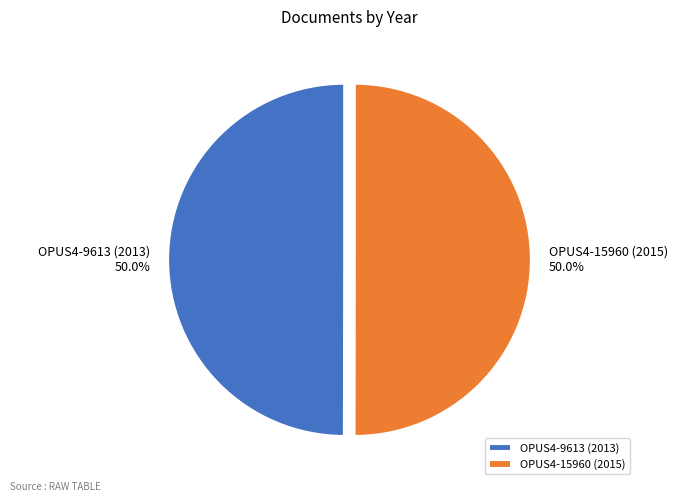

To the nearest percent, what percentage of the pie is OPUS4-15960 (2015)?

50%